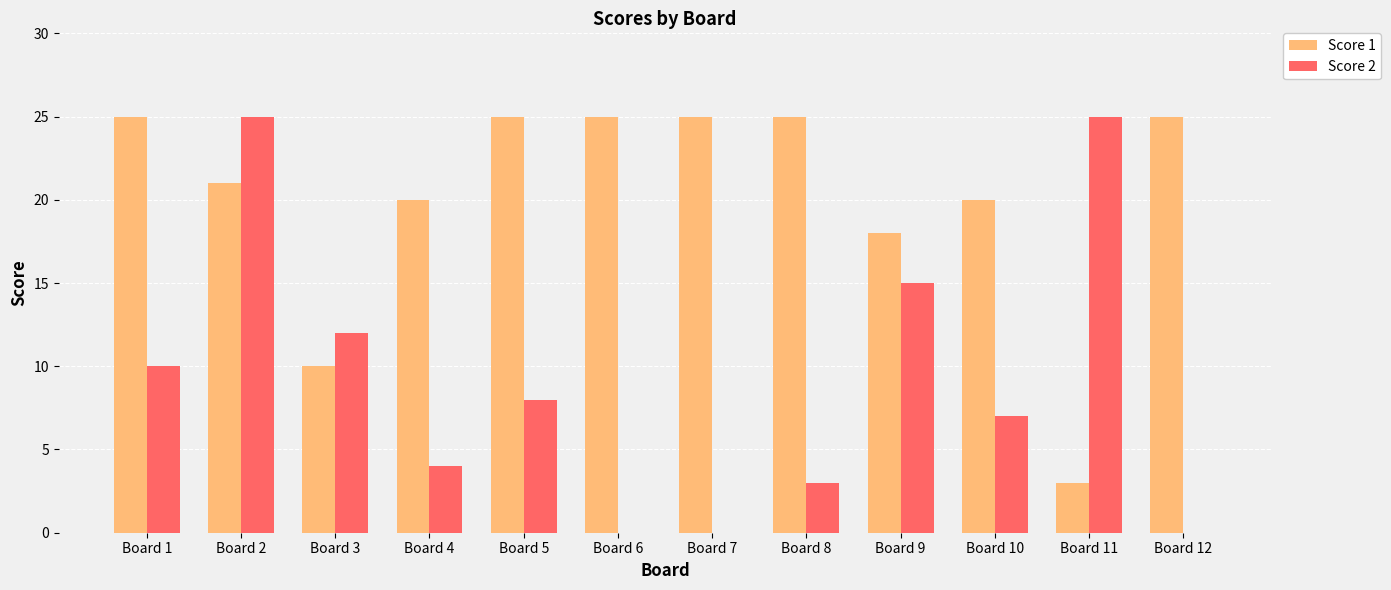

True or false: Score 1 has a value of 37 at Board 6.

False